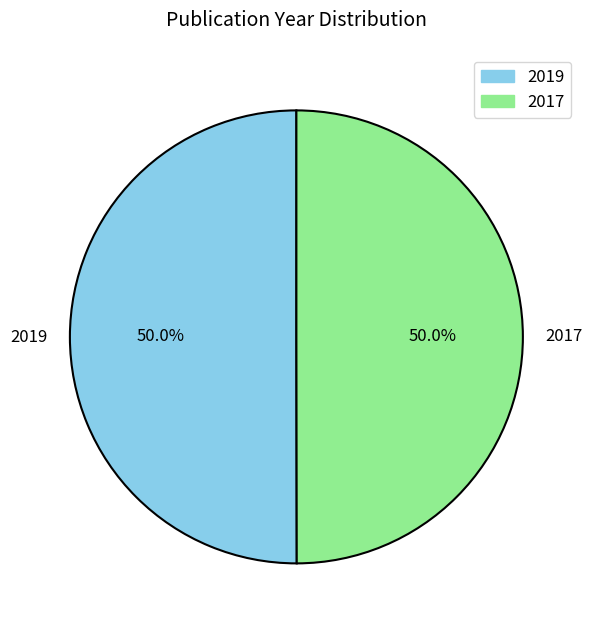

Approximately how many times larger is the value at 2017 compared to 2019?

1.0